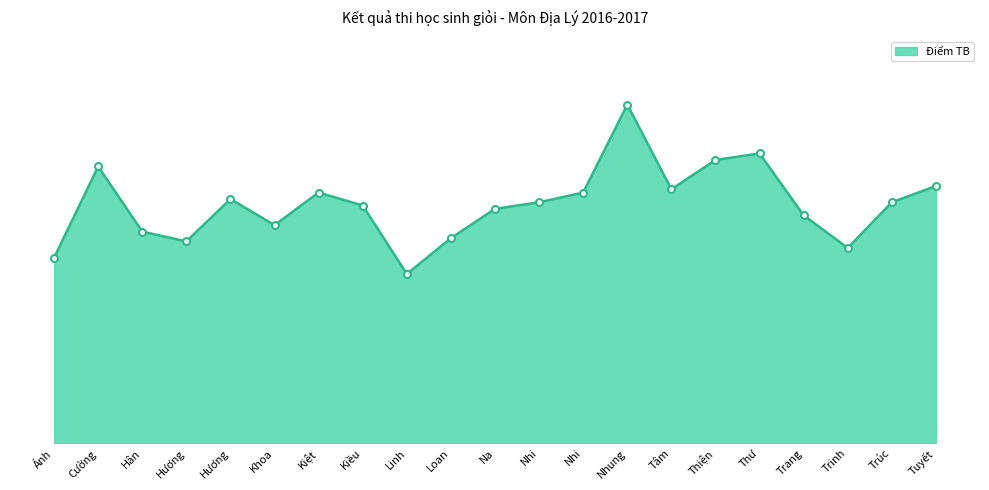

Reading left to right, what are all the values shown in this chart?

7.1	10.6	8.1	7.8	9.4	8.4	9.6	9.1	6.5	7.9	9.0	9.2	9.6	13.0	9.8	10.9	11.1	8.8	7.5	9.2	9.9